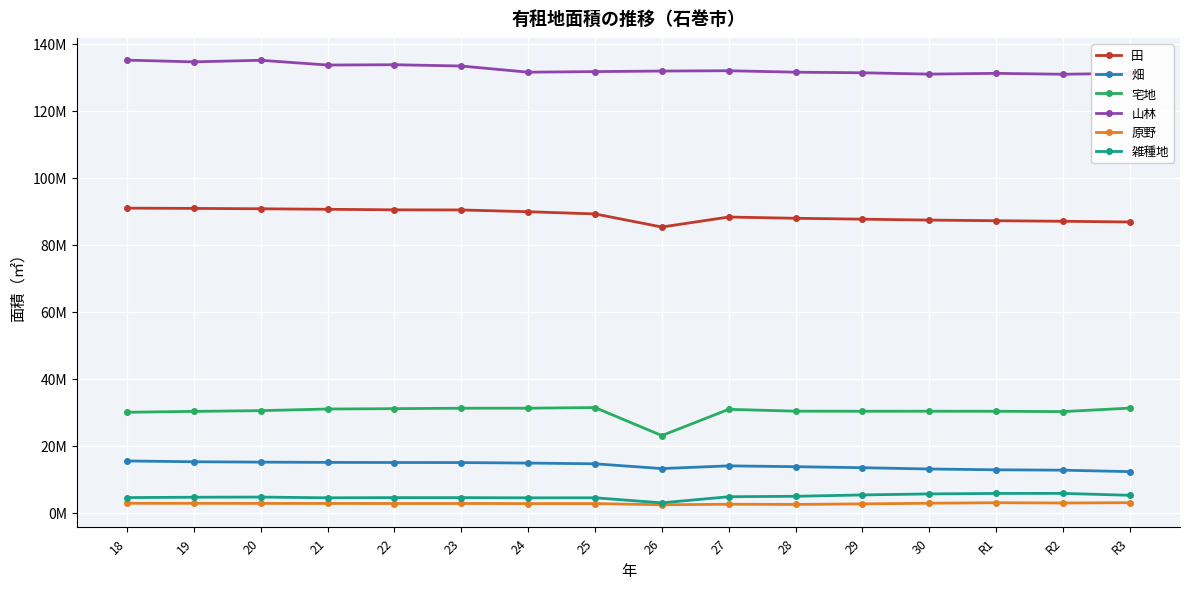

Reading left to right, what are all the values shown in this chart?

田: 90974949	90895421	90784194	90631807	90473322	90432763	89907275	89248901	85340121	88321199	87947175	87683434	87407567	87220257	87055651	86845783
畑: 15525357	15289625	15177209	15100751	15065074	15046118	14899077	14678444	13257116	14062956	13817821	13512761	13127379	12886633	12775409	12344142
宅地: 30056988	30325066	30540785	31027539	31134668	31266323	31276871	31464881	23101230	30929764	30388635	30364687	30370855	30355954	30254845	31300918
山林: 135147258	134629564	135103183	133680745	133773536	133388432	131550547	131720721	131885761	131981047	131544568	131371079	130971374	131198744	130929636	131209034
原野: 2890811	2879871	2852939	2843043	2829161	2833245	2809450	2801488	2449154	2610053	2554491	2713669	2905973	3062288	2978438	3068811
雑種地: 4596915	4703869	4751791	4532162	4589251	4581721	4523605	4541173	3024335	4848730	4982968	5385872	5694125	5835445	5848270	5277643